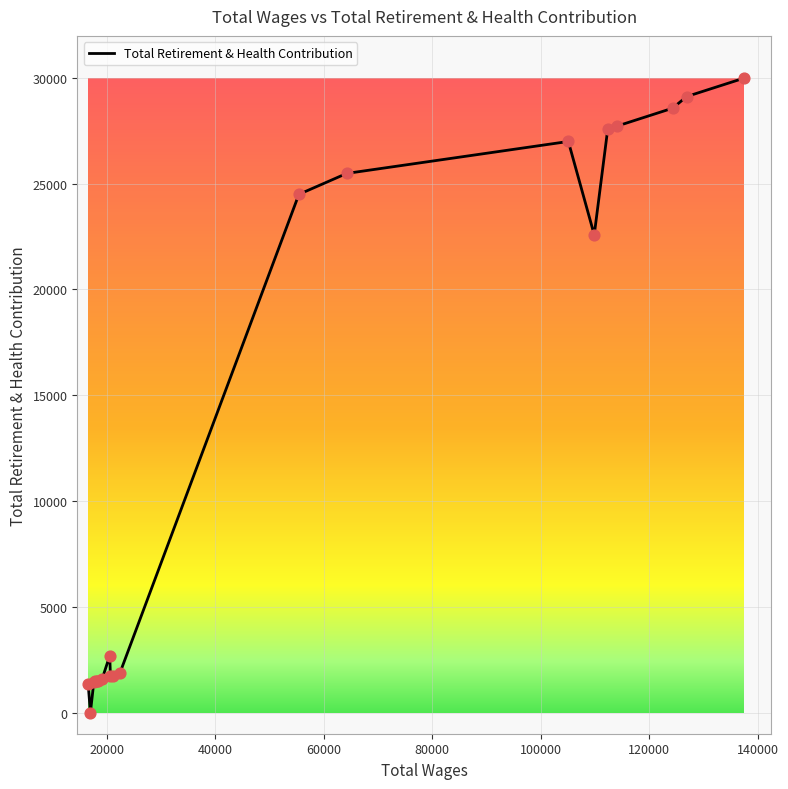

What is the greatest value displayed?

29976